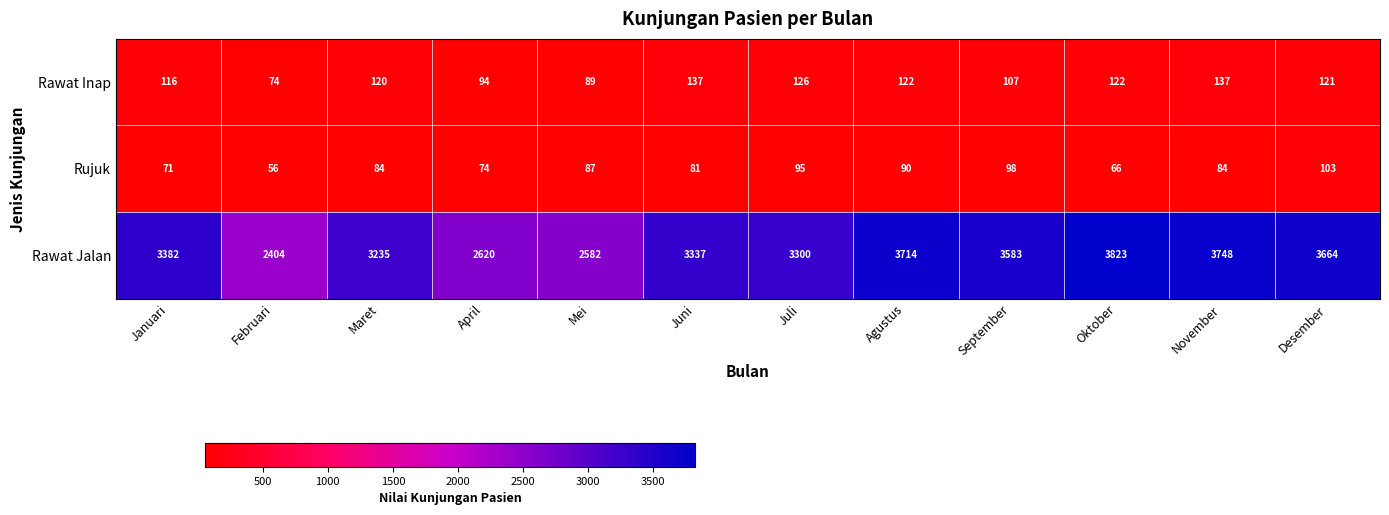

At which category is the sum across all series the highest?

Oktober